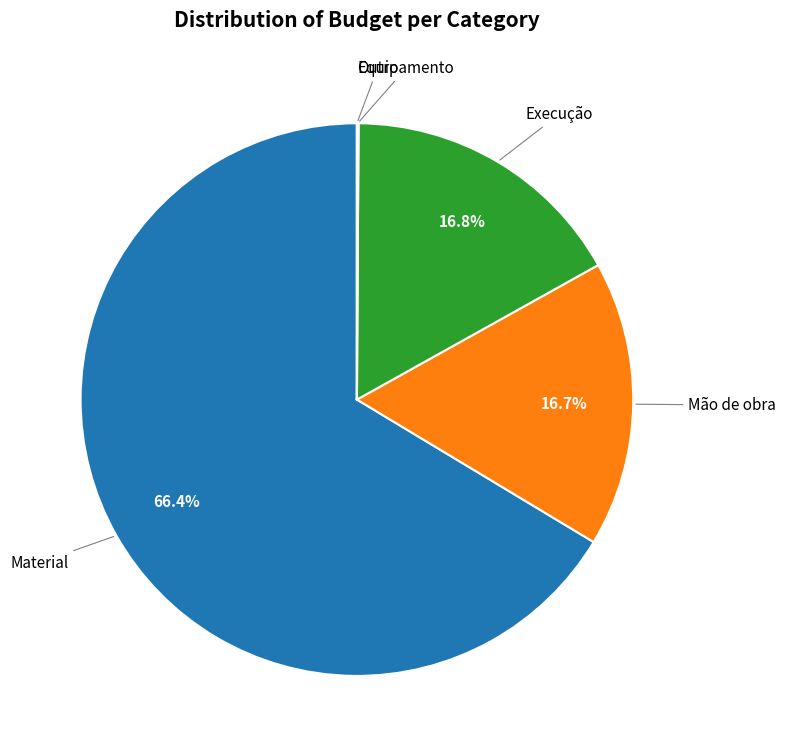

Is there a majority slice in this chart?

Yes